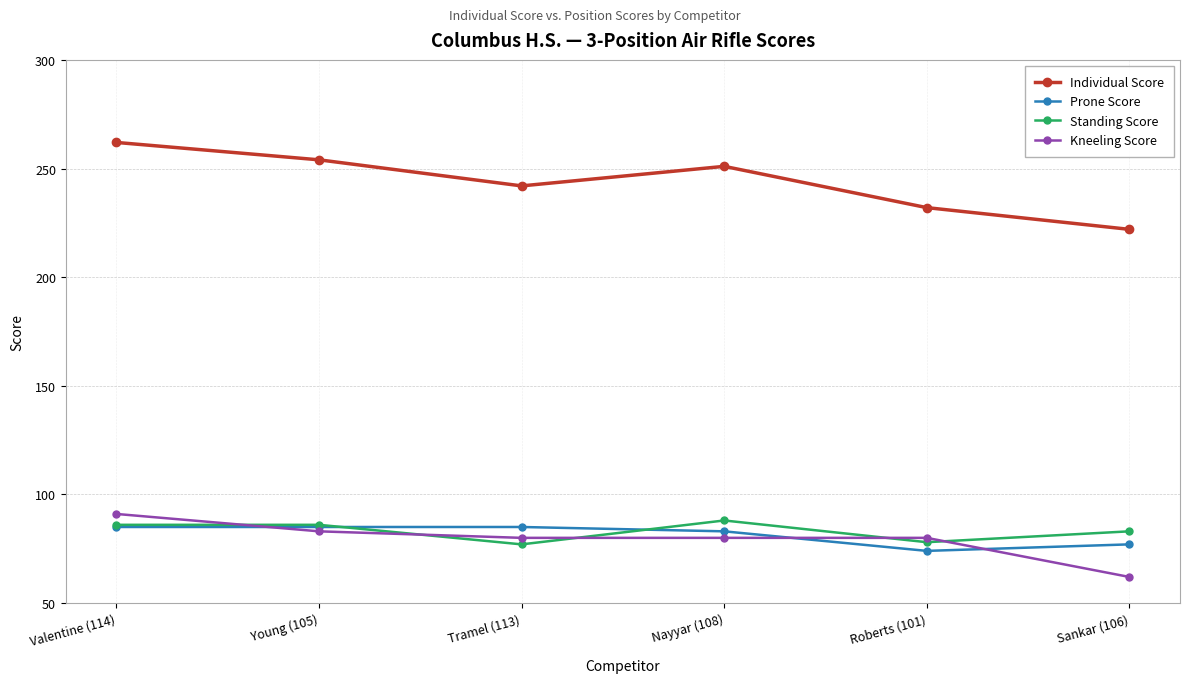

What are all the series names shown in the legend?

Individual Score, Prone Score, Standing Score, Kneeling Score